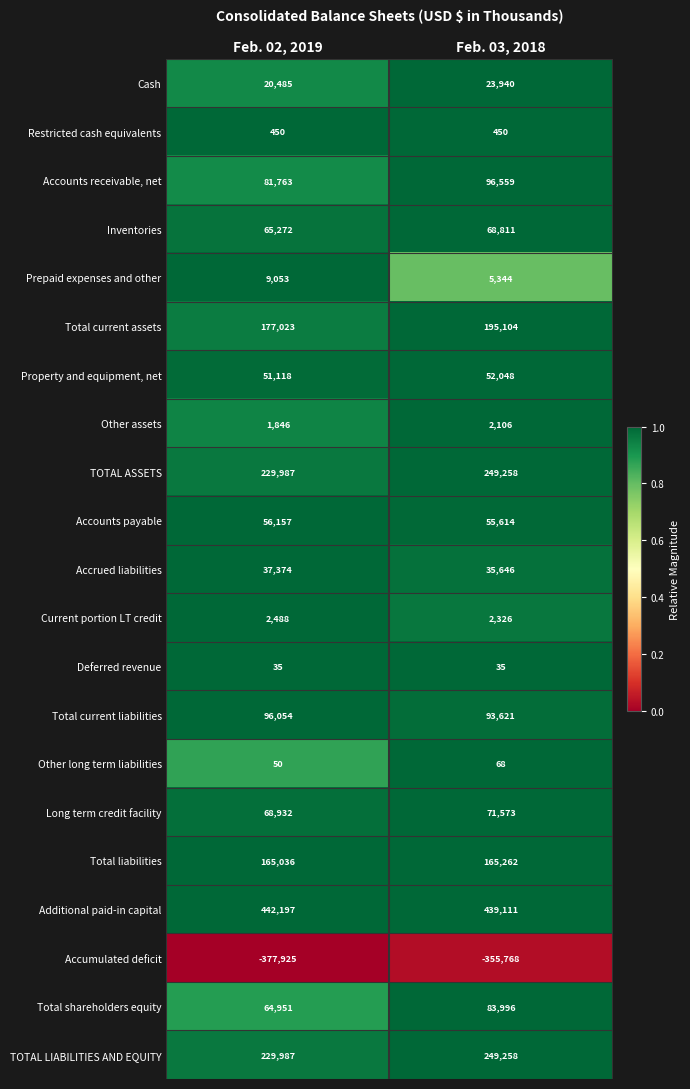

What is the total value across all series at Feb. 03, 2018?

1534362